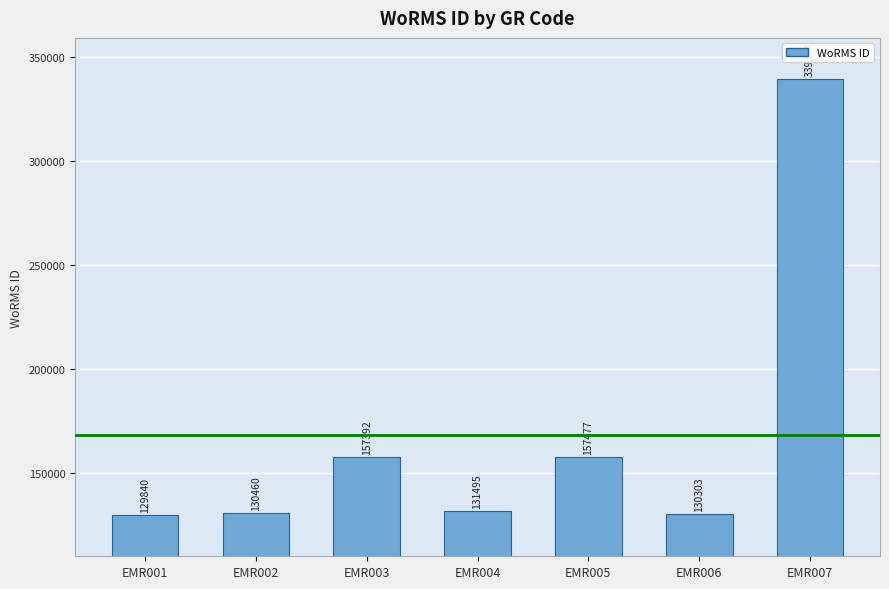

What is the approximate value at EMR004, to the nearest 50?

131500